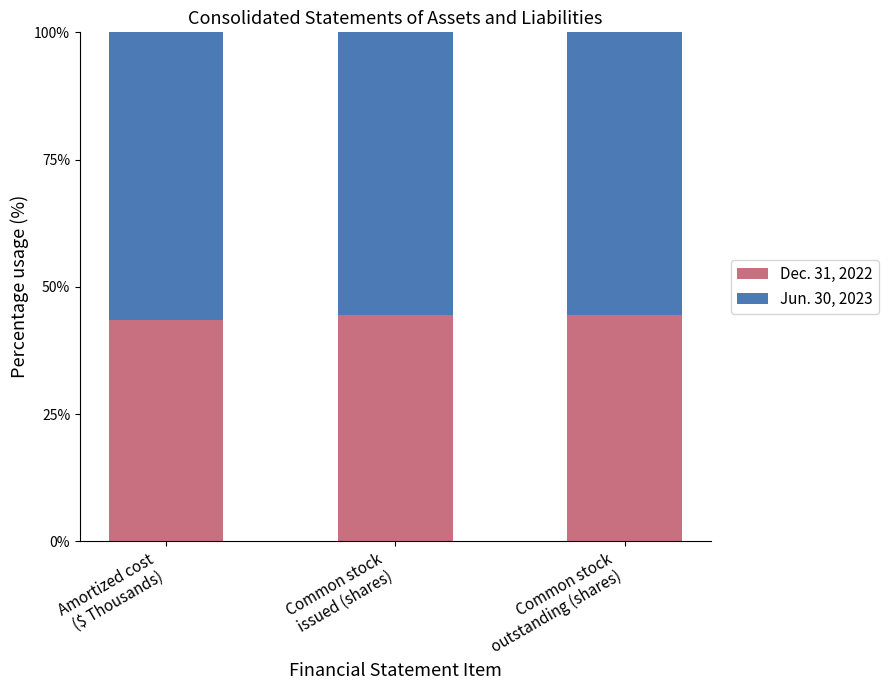

Reading right to left, list the values for the Dec. 31, 2022 series.

44.4	44.4	43.5